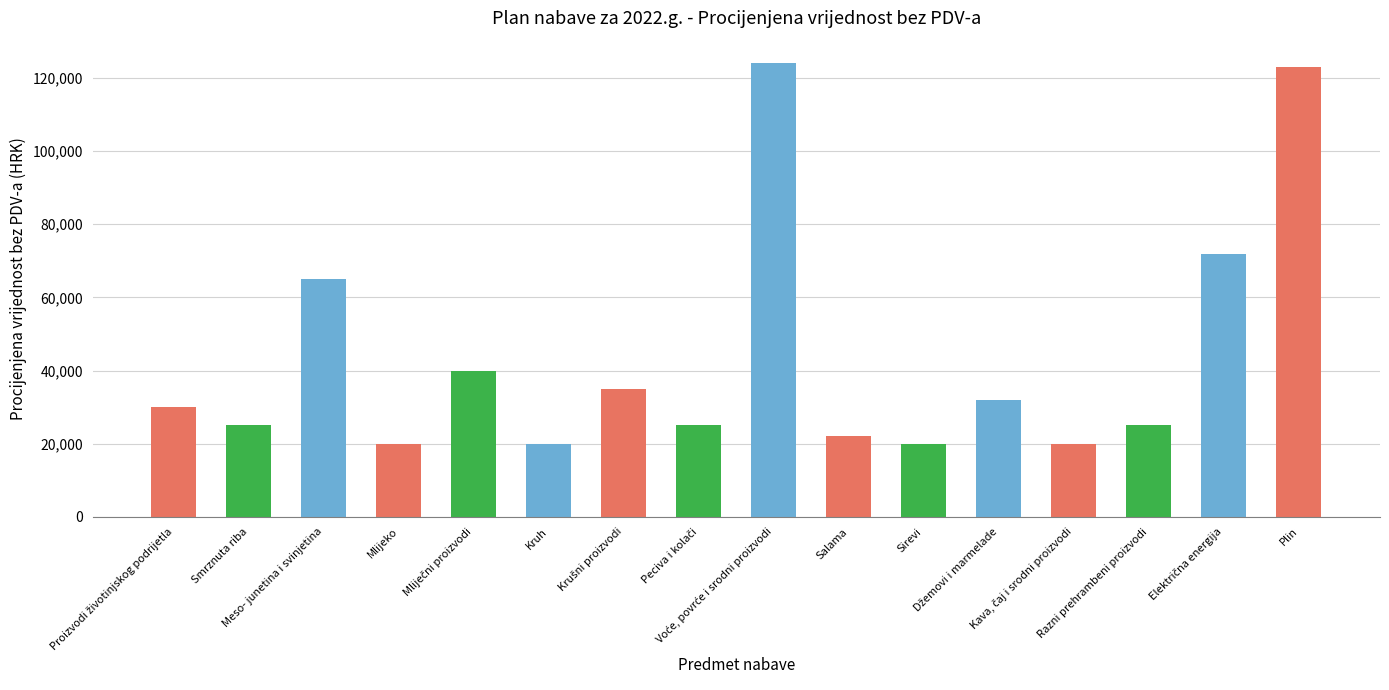

True or false: the data shows 8663 at Salama.

False